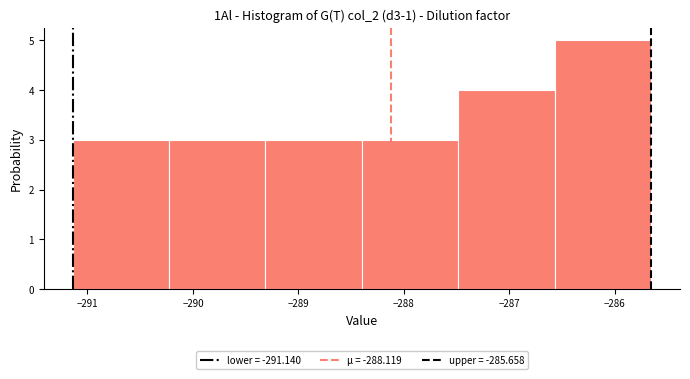

Over which range of the x-axis is the bar tallest?

-286.6 to -285.7